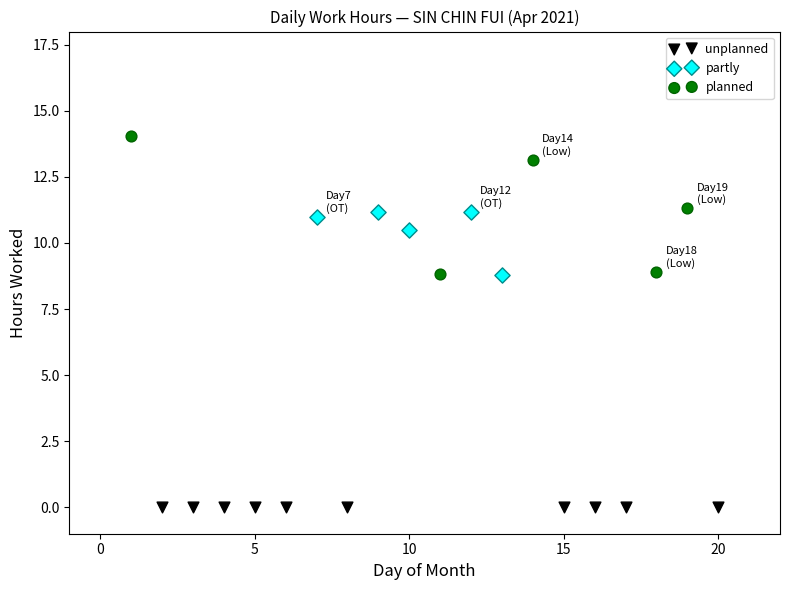

What are all the series names shown in the legend?

unplanned, partly, planned